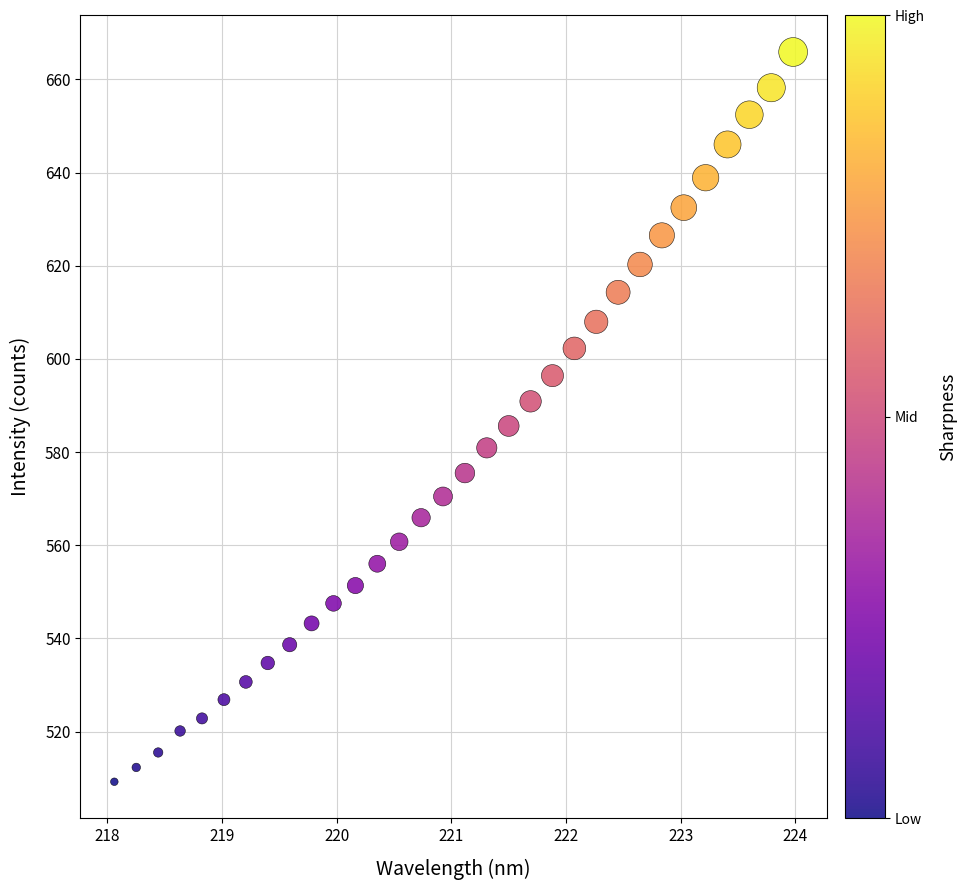

What is the range of Y values (max minus min)?

156.6